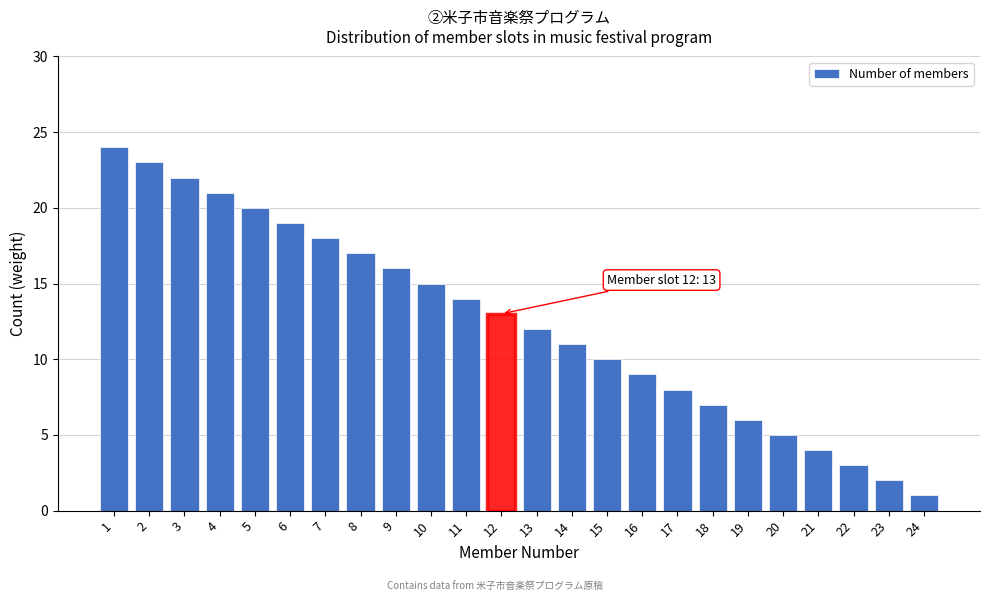

Reading right to left, what are all the values shown in this chart?

24=1	23=2	22=3	21=4	20=5	19=6	18=7	17=8	16=9	15=10	14=11	13=12	12=13	11=14	10=15	9=16	8=17	7=18	6=19	5=20	4=21	3=22	2=23	1=24